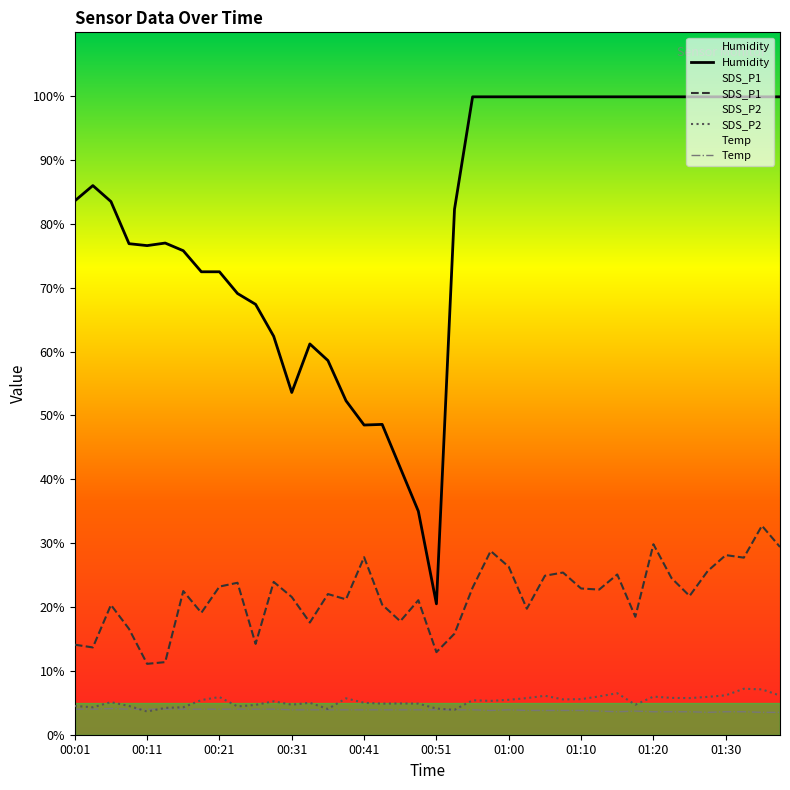

How many categories are shown in the chart?

40